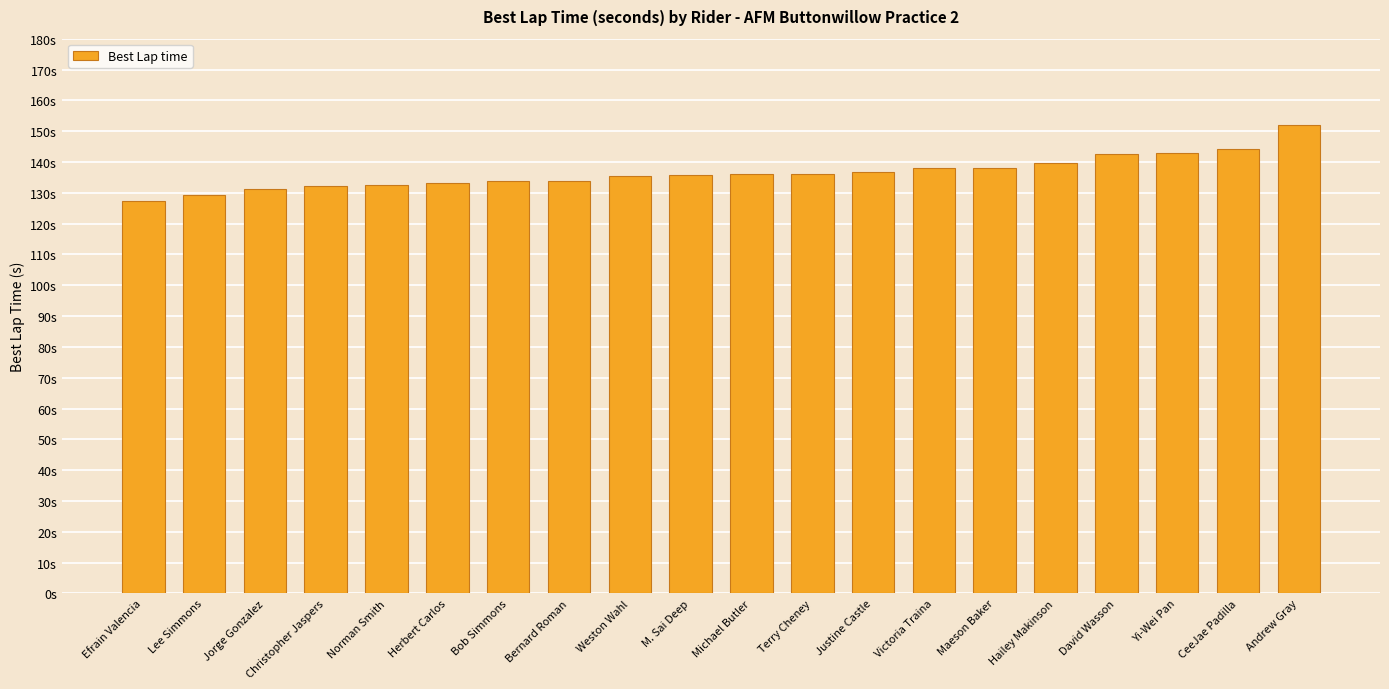

Does the chart contain any negative values?

No